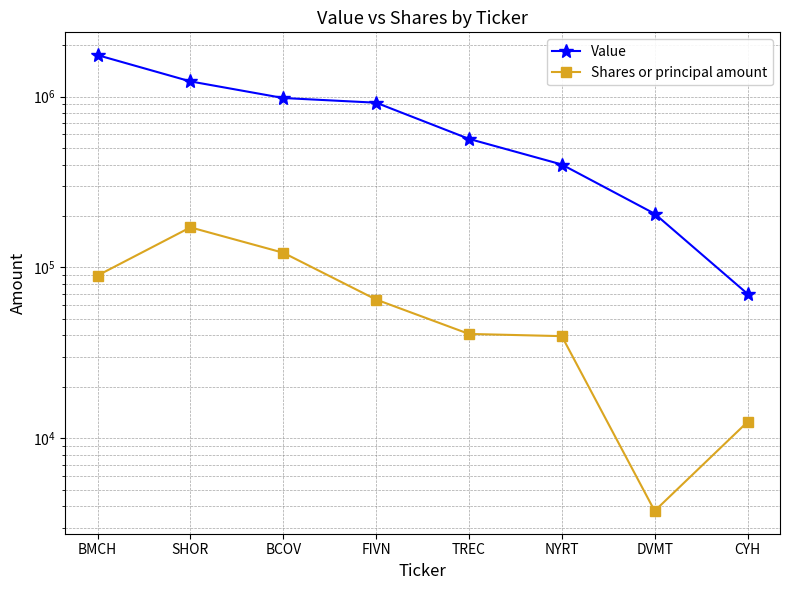

What is the value of the Value point at the 6th from the left?

400000